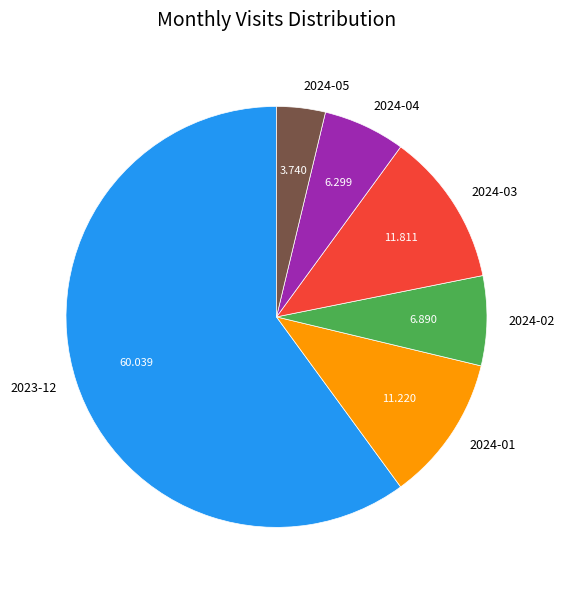

Rank the categories by value from highest to lowest.

2023-12, 2024-03, 2024-01, 2024-02, 2024-04, 2024-05